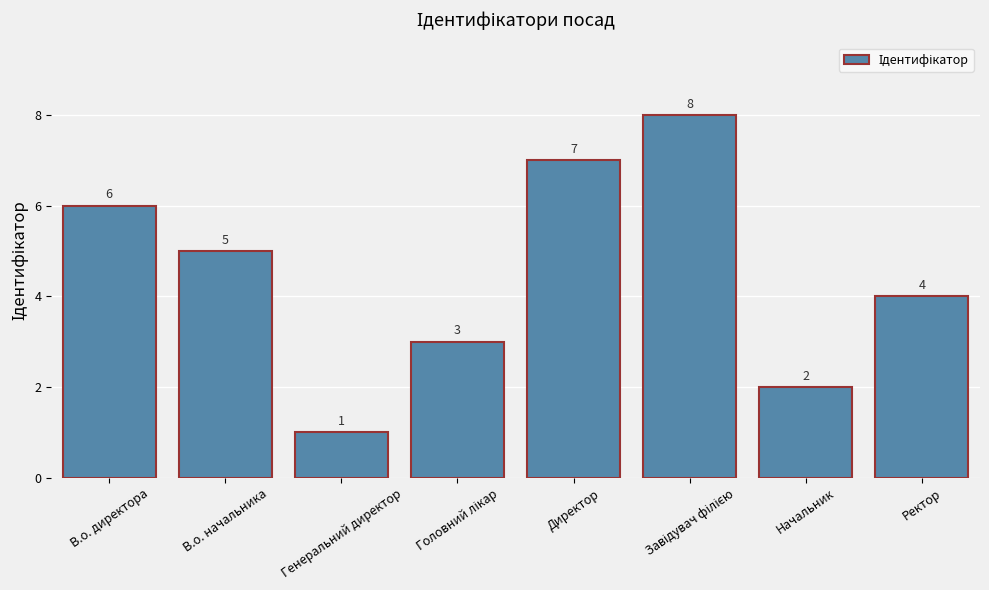

What position from the left is Начальник?

7